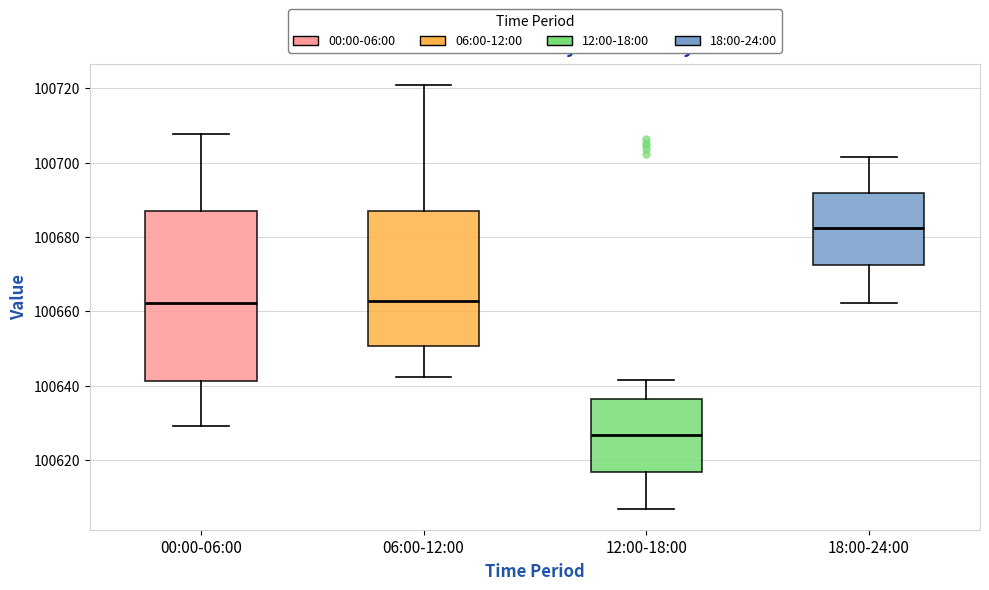

Where does the lower whisker of the box for 06:00-12:00 end on the y-axis? The values are not printed on the chart, so give them approximately, as read against the axis.

100642